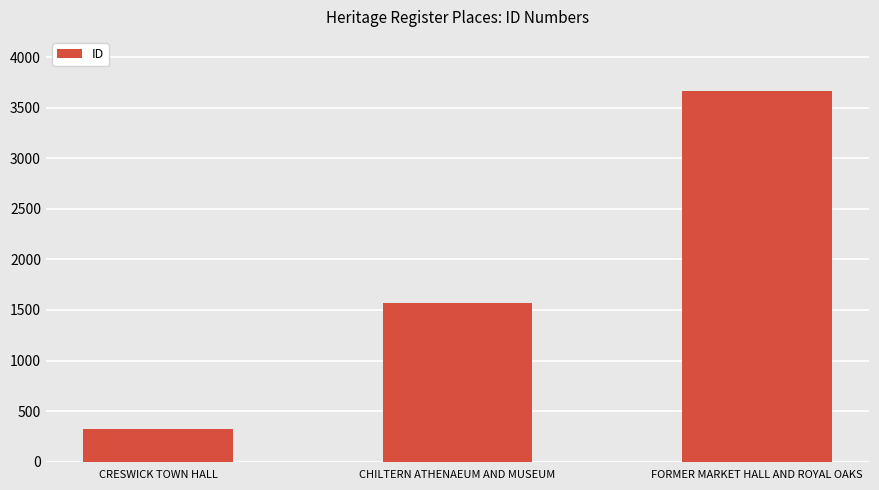

What position from the left is CRESWICK TOWN HALL?

1